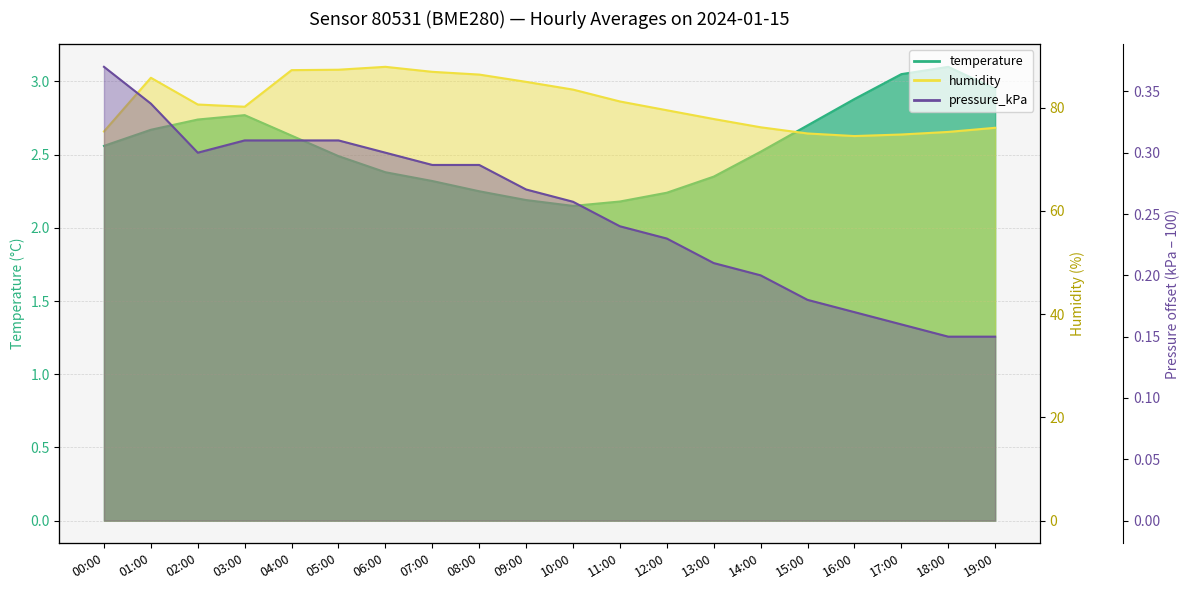

Reading right to left, what are all the values shown in this chart?

temperature: 19:00=3.0	18:00=3.1	17:00=3.0	16:00=2.9	15:00=2.7	14:00=2.5	13:00=2.4	12:00=2.2	11:00=2.2	10:00=2.1	09:00=2.2	08:00=2.2	07:00=2.3	06:00=2.4	05:00=2.5	04:00=2.6	03:00=2.8	02:00=2.7	01:00=2.7	00:00=2.6
humidity: 19:00=76.1	18:00=75.3	17:00=74.8	16:00=74.5	15:00=75.0	14:00=76.2	13:00=77.8	12:00=79.5	11:00=81.2	10:00=83.5	09:00=85.0	08:00=86.4	07:00=86.9	06:00=87.9	05:00=87.3	04:00=87.3	03:00=80.2	02:00=80.6	01:00=85.8	00:00=75.4
pressure_kPa: 19:00=0.2	18:00=0.2	17:00=0.2	16:00=0.2	15:00=0.2	14:00=0.2	13:00=0.2	12:00=0.2	11:00=0.2	10:00=0.3	09:00=0.3	08:00=0.3	07:00=0.3	06:00=0.3	05:00=0.3	04:00=0.3	03:00=0.3	02:00=0.3	01:00=0.3	00:00=0.4